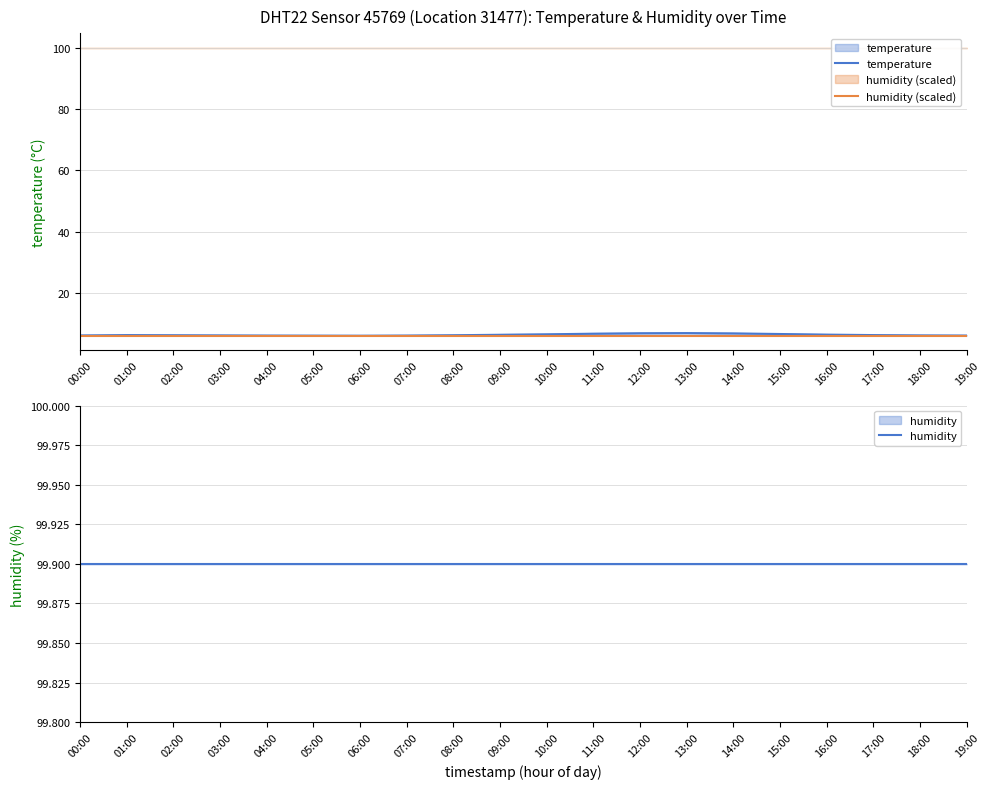

At which category is the sum across all series the highest?

13:00